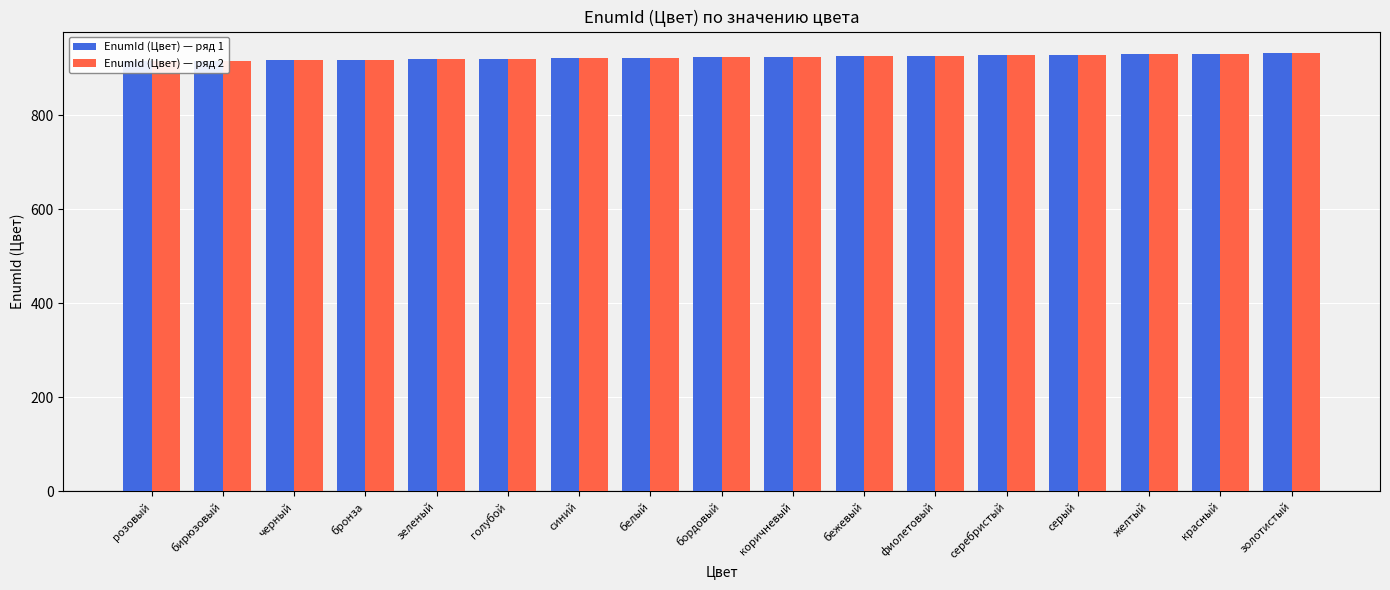

How many data points in EnumId (Цвет) — ряд 2 are above 923?

8